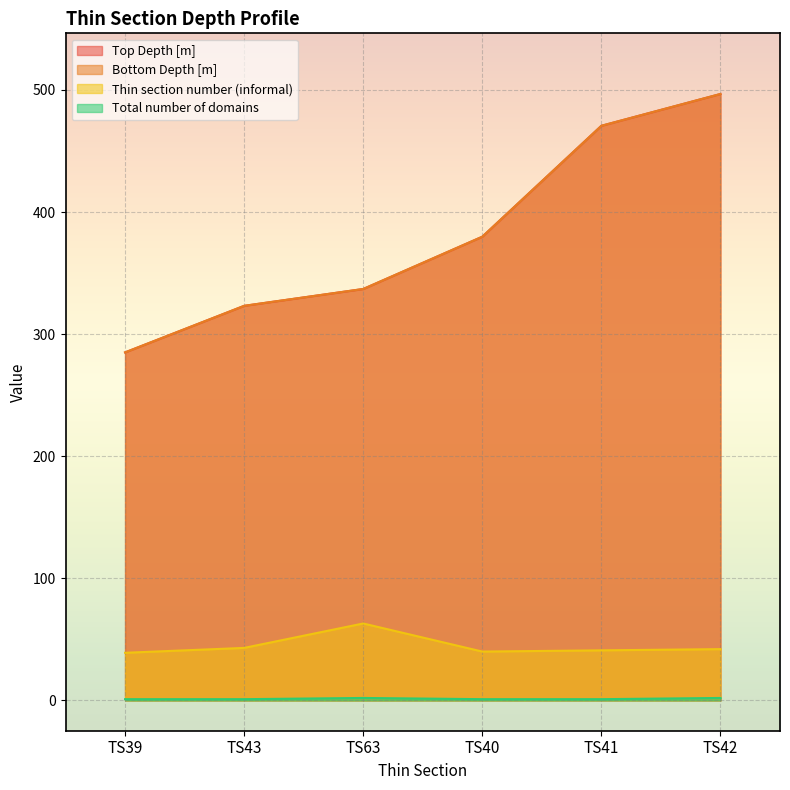

Which has a higher value, TS43 or TS39?

TS43